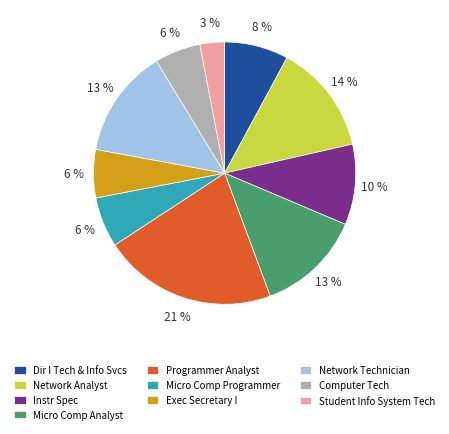

To the nearest percent, what portion does Exec Secretary I represent?

6%